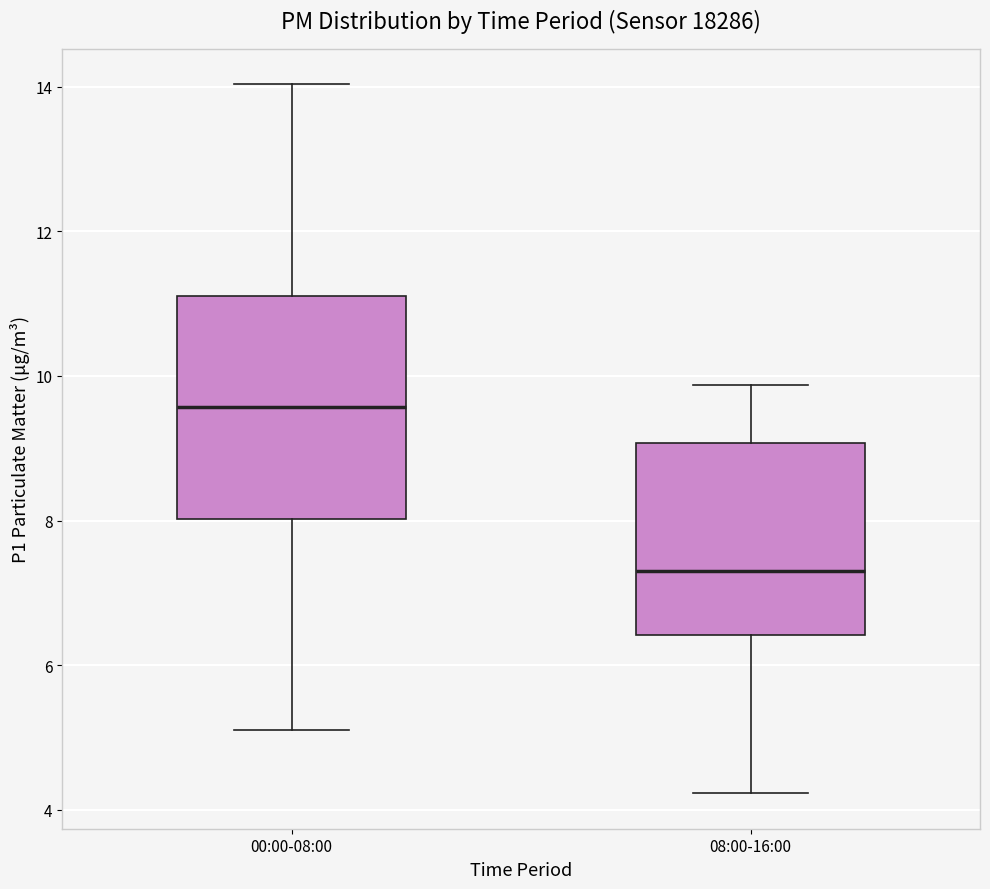

Comparing the boxes themselves (not the whiskers), which one is the tallest?

00:00-08:00